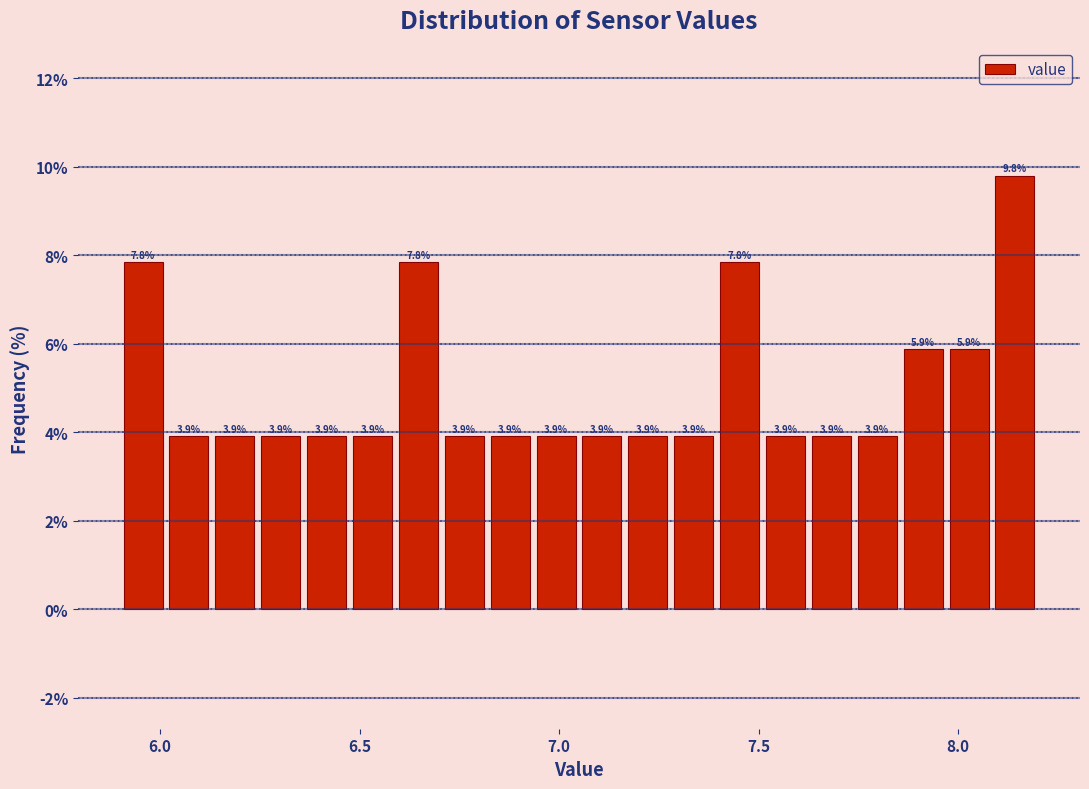

Read against the x-axis, roughly where is the centre of the tallest bar?

8.15